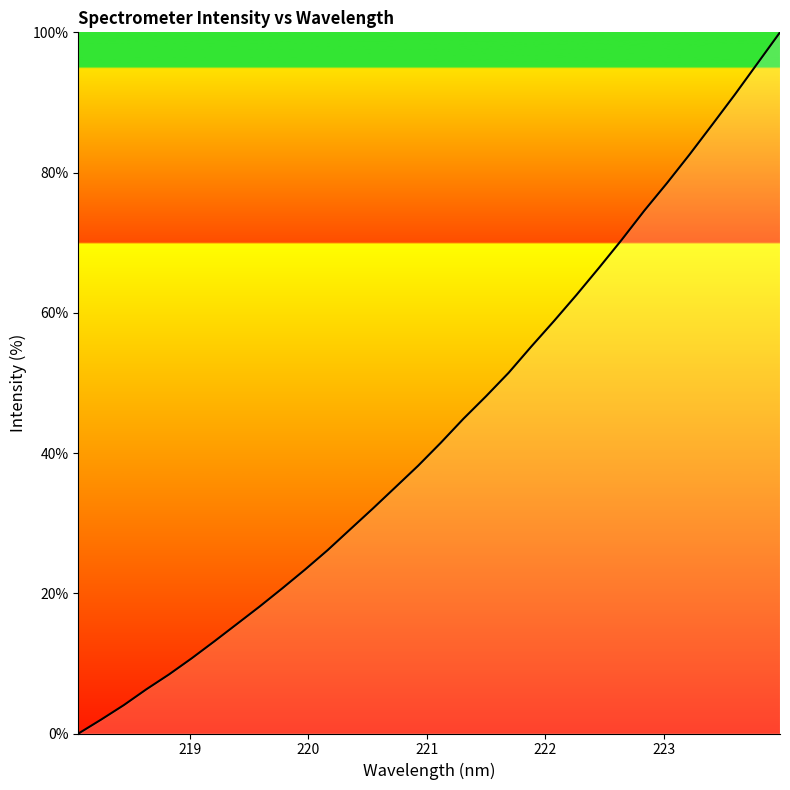

Reading left to right, transcribe all the data shown in this chart.

0.0	2.0	4.0	6.3	8.4	10.7	13.1	15.6	18.1	20.7	23.4	26.1	29.1	32.1	35.1	38.2	41.5	44.9	48.1	51.4	55.2	58.8	62.6	66.4	70.4	74.6	78.5	82.6	86.8	91.1	95.6	100.0